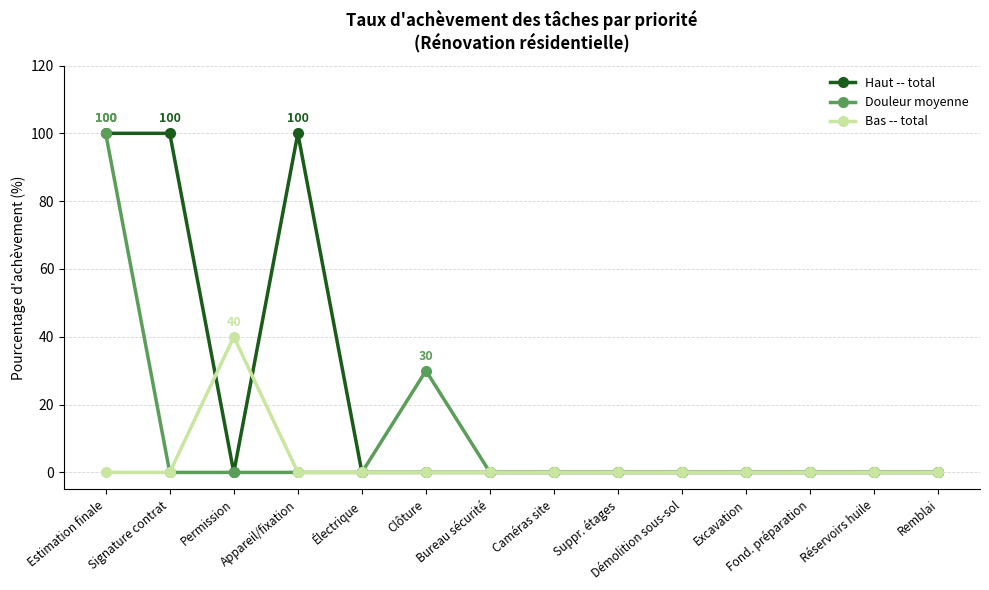

What is the label of the 11th point from the right?

Appareil/fixation